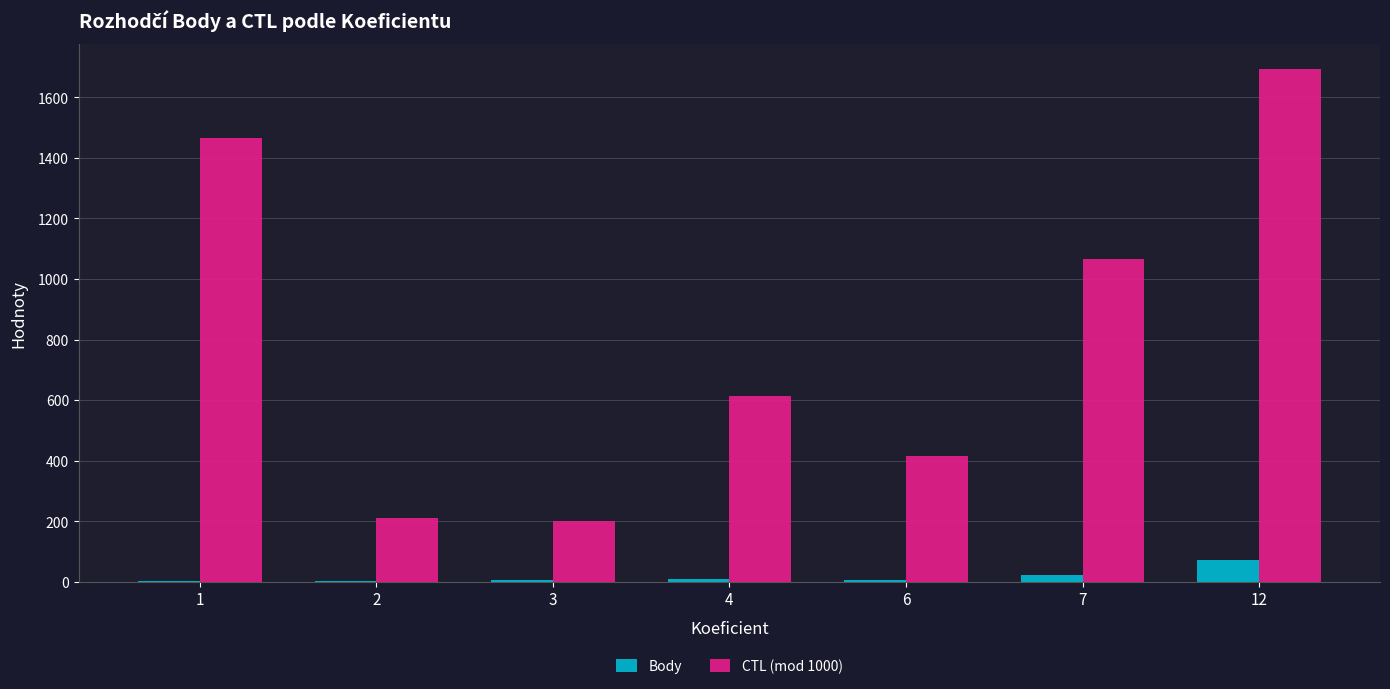

Where does the CTL (mod 1000) series first go above 615?

1